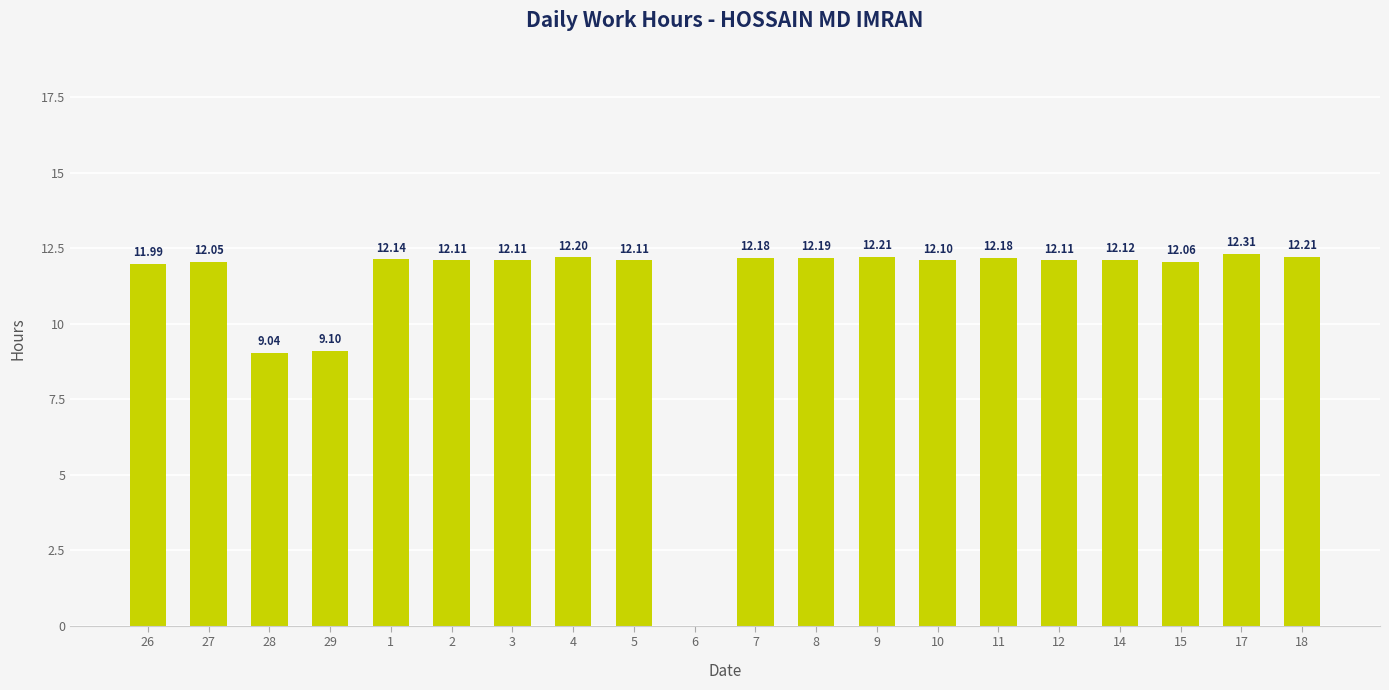

Between 3 and 28, which is larger?

3